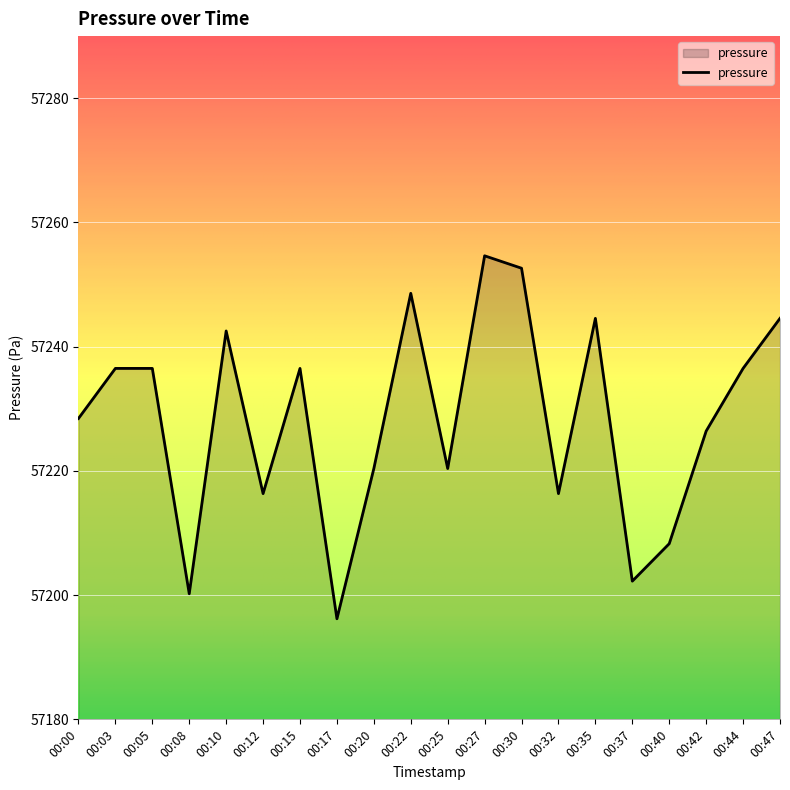

What is the maximum value shown in the chart?

57254.6